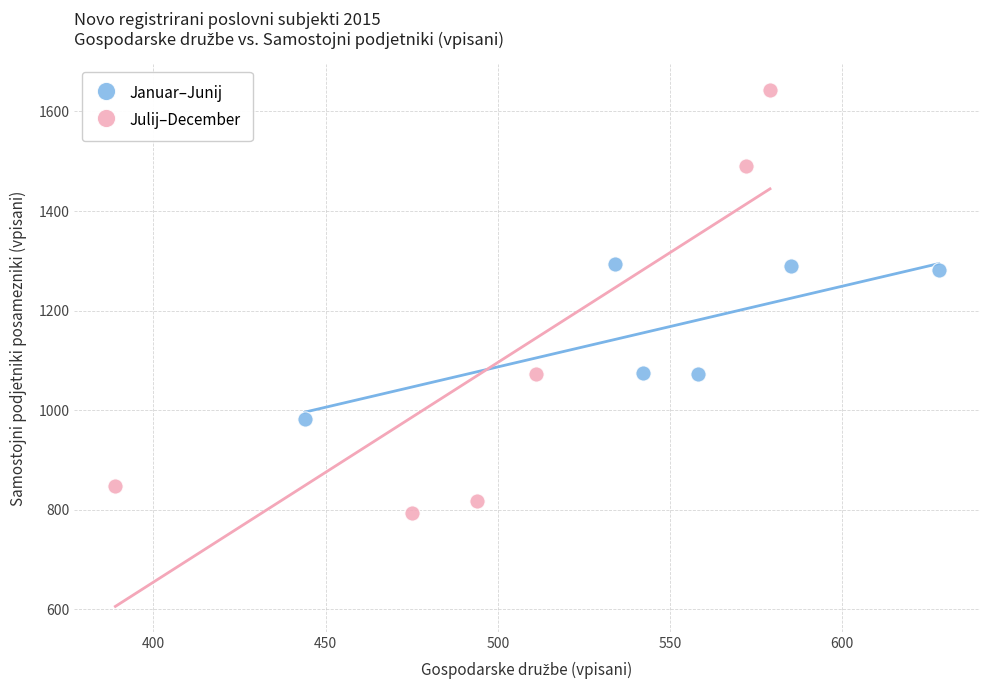

Which series has the widest spread of Y values?

Julij–December